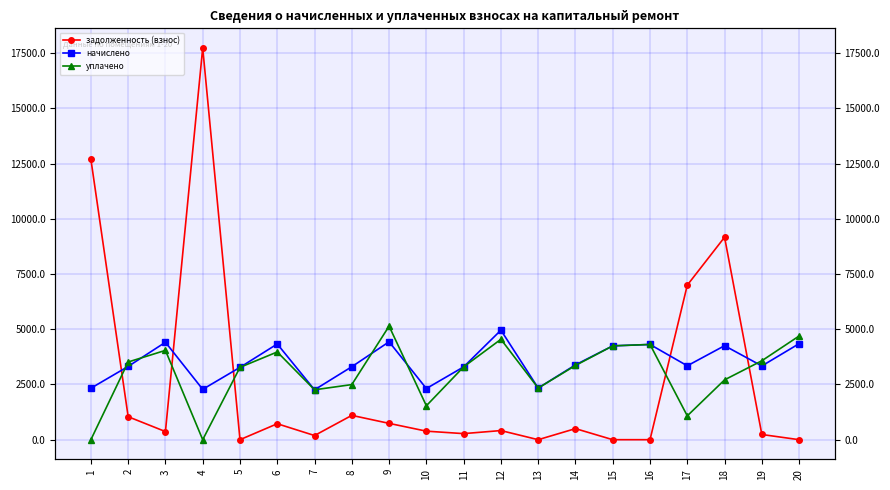

Reading left to right, extract all data points from this chart.

задолженность (взнос): 12697.5	1040.5	367.6	17738.4	0.0	722.2	188.3	1101.1	738.8	386.0	274.7	413.2	0.0	501.3	0.0	0.0	6997.6	9167.7	235.0	0.0
начислено: 2330.2	3317.5	4411.6	2280.4	3274.9	4333.4	2259.1	3303.4	4432.9	2315.9	3296.3	4958.6	2337.2	3388.6	4248.2	4312.1	3346.0	4255.3	3338.9	4347.6
уплачено: 0.0	3517.4	4043.9	0.0	3274.9	3972.3	2259.1	2495.2	5141.8	1536.1	3296.3	4545.4	2337.2	3360.2	4248.2	4312.1	1078.8	2709.2	3573.9	4695.2